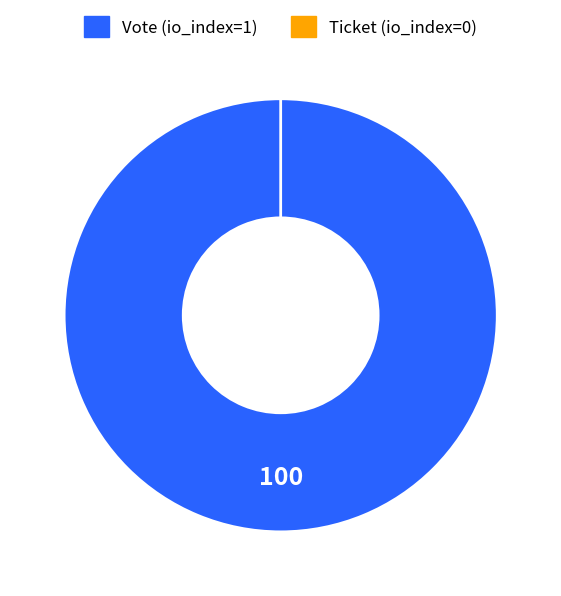

How many segments does this pie chart have?

2